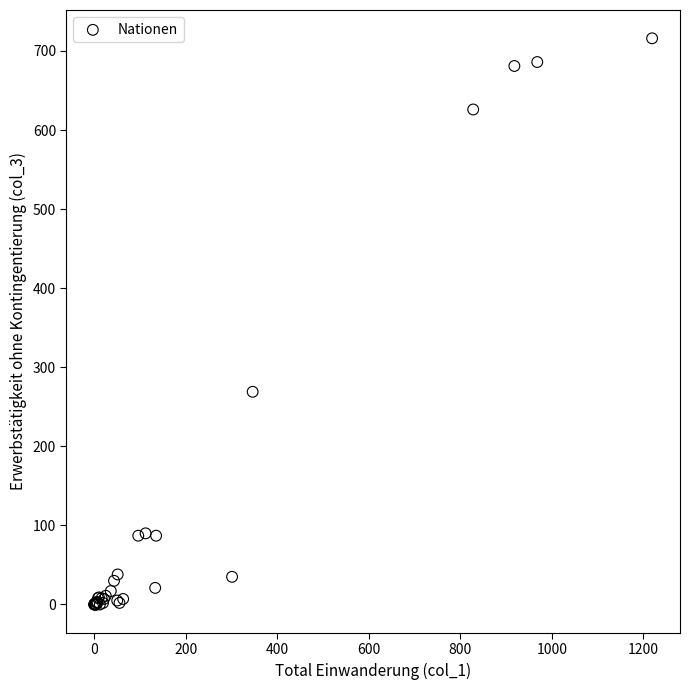

What Y value in the scatter plot is closest to 358?

269